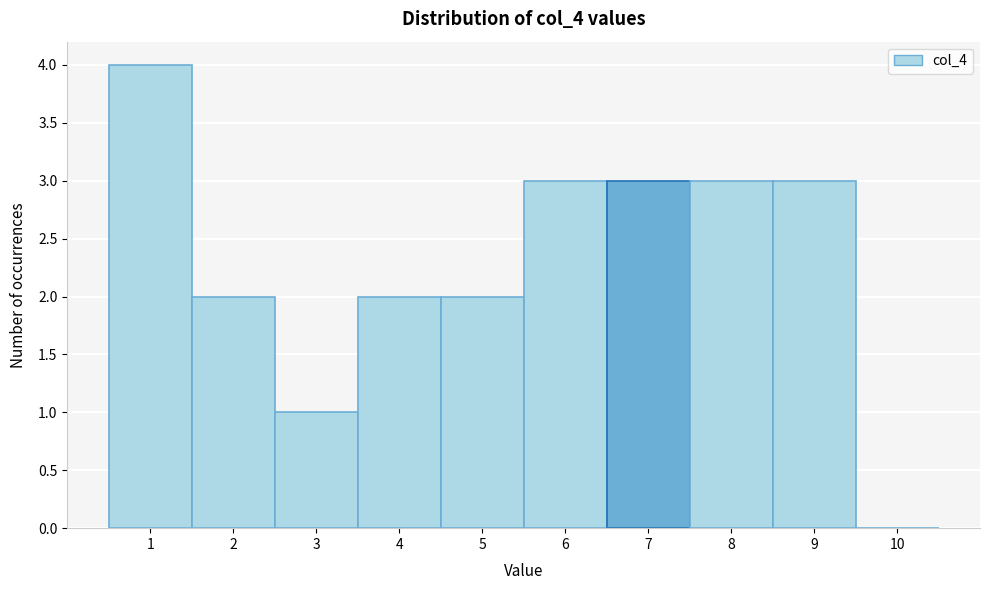

Which range on the x-axis has the tallest bar?

0.5 to 1.5